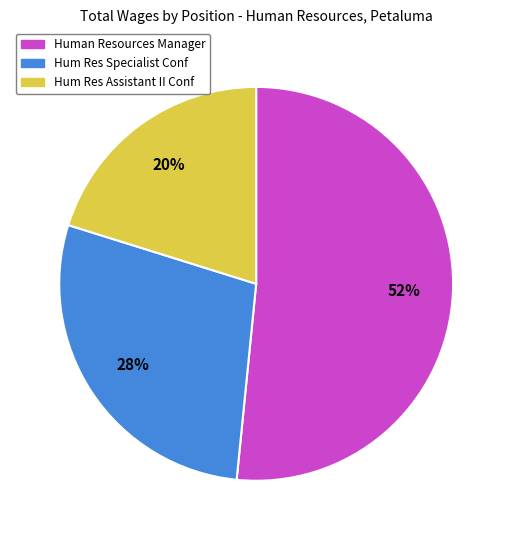

Count the number of slices in the pie.

3